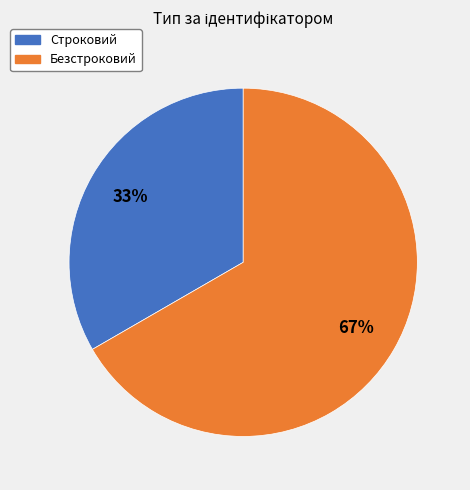

Approximately how many times larger is the value at Безстроковий compared to Строковий?

2.0